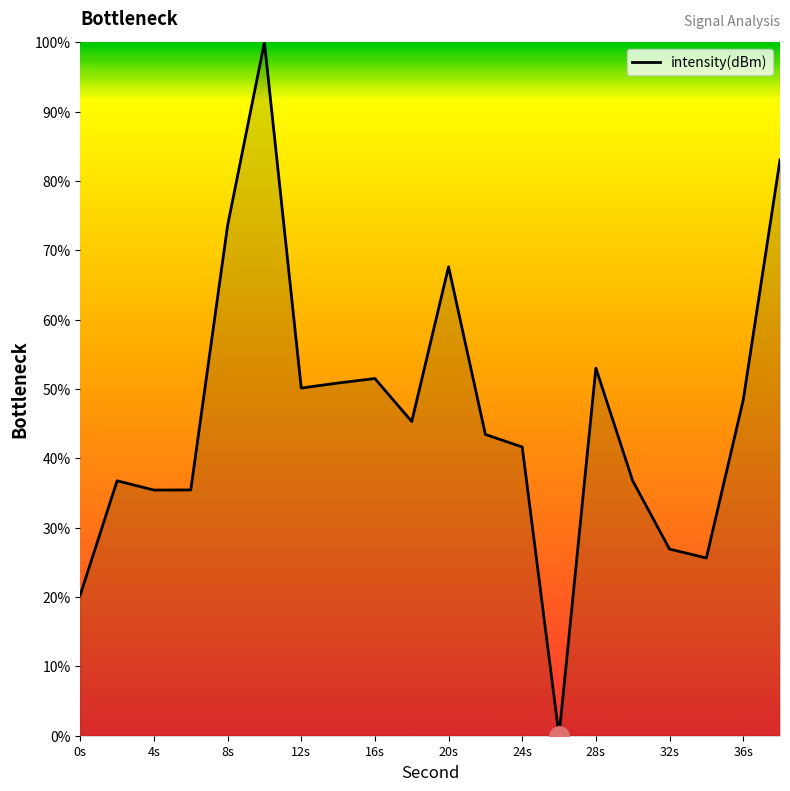

What is the difference between the maximum and minimum values?

100.0